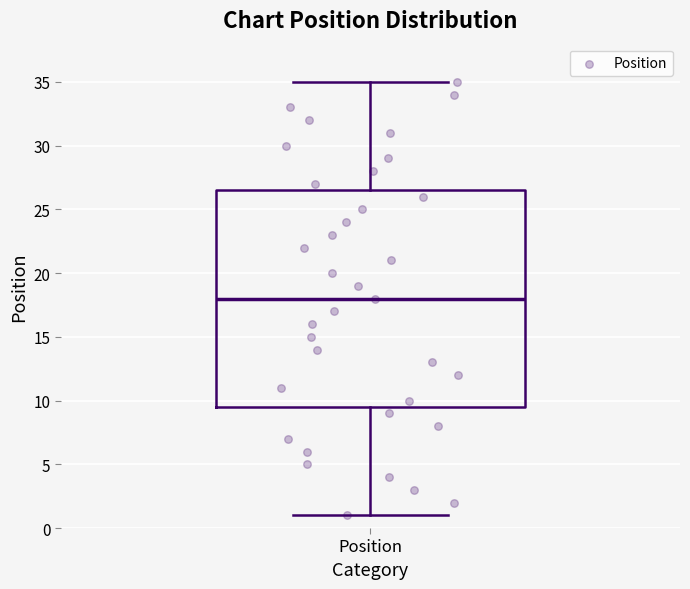

Where does the upper whisker of the box for Position end on the y-axis? The values are not printed on the chart, so give them approximately, as read against the axis.

35.0